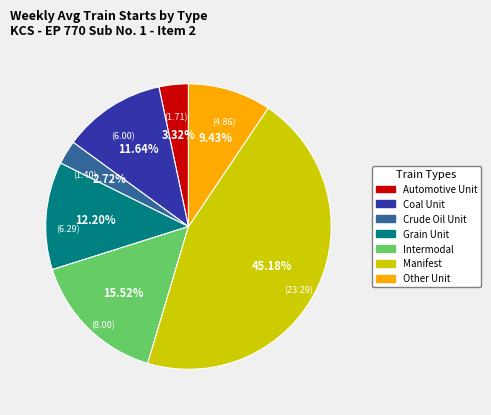

Which has a higher value, Coal Unit or Crude Oil Unit?

Coal Unit